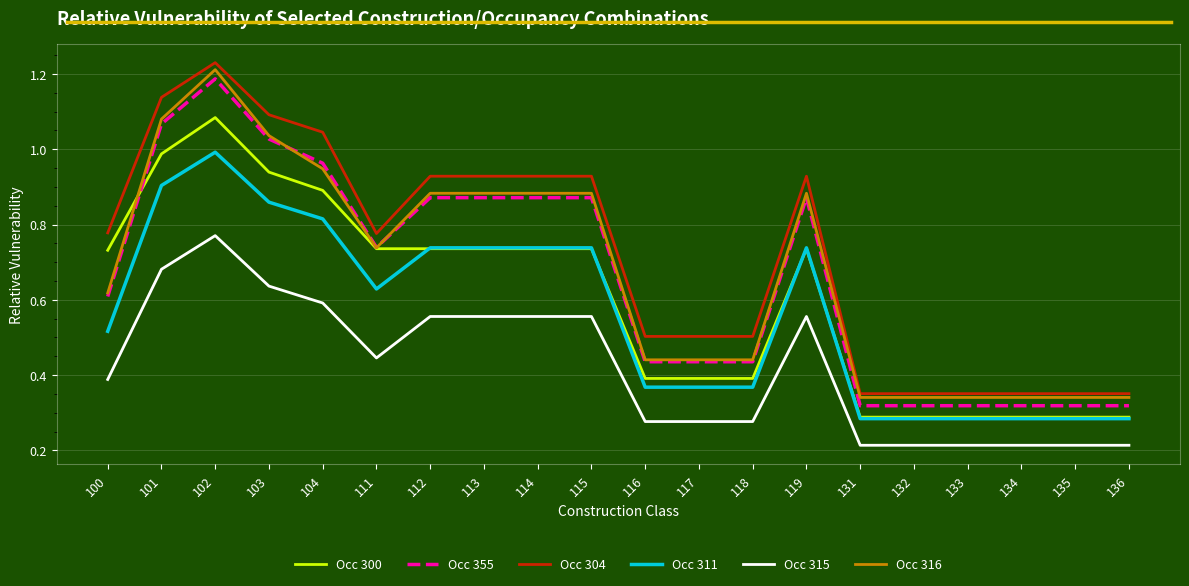

What is the spread (max minus min) of values at 131?

0.1